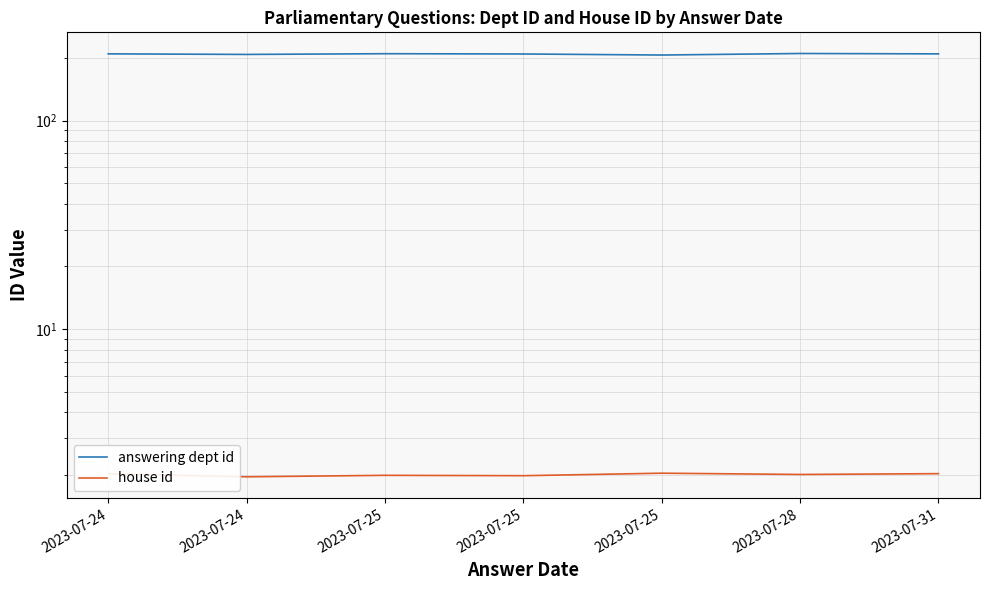

At how many categories does at least one series exceed 52?

7